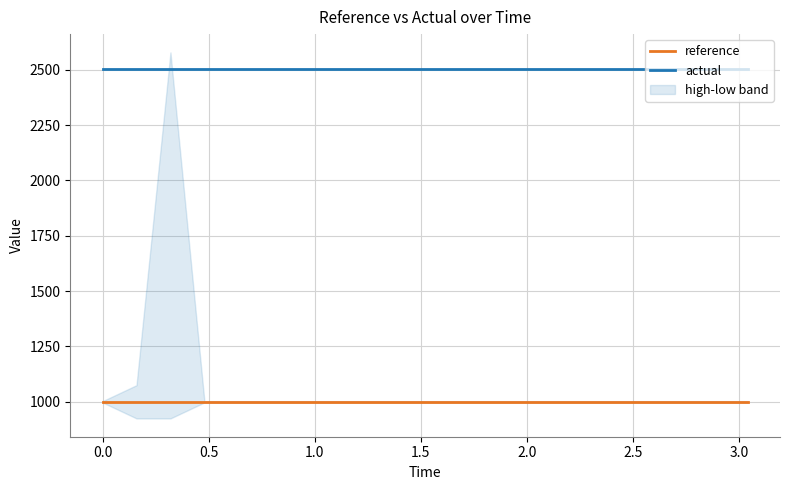

The value of reference at 3.5 is 528.6. True or false?

False